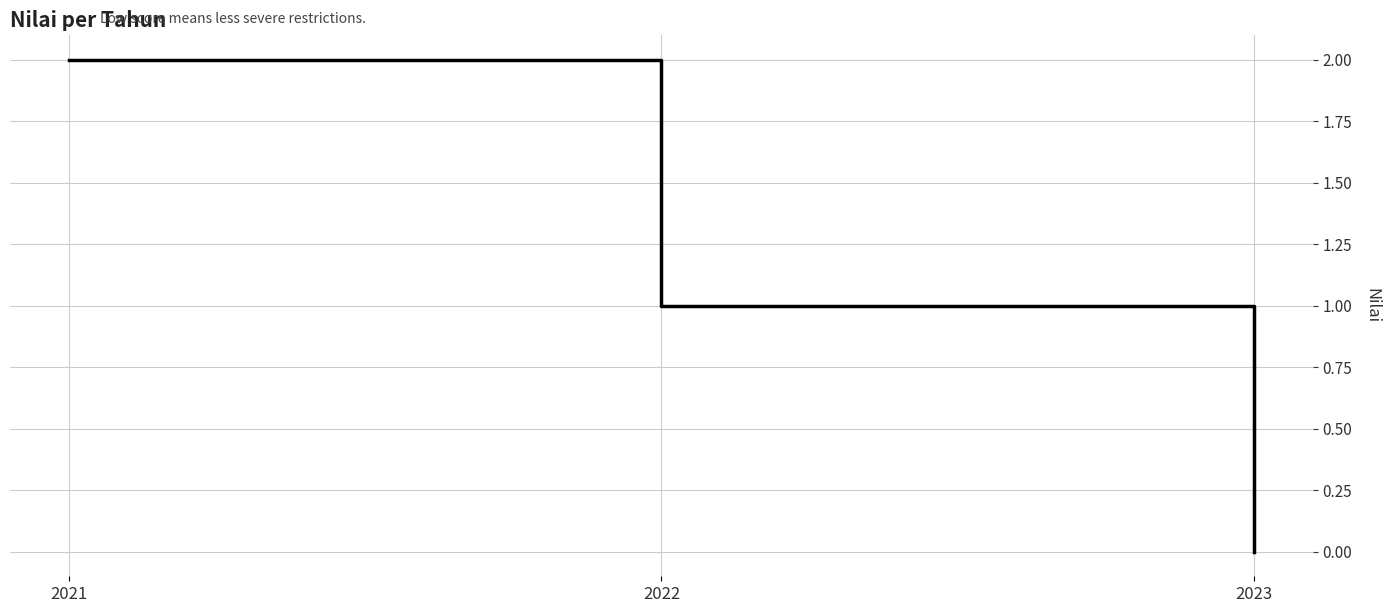

List the labels in order of value, smallest first.

2023, 2022, 2021